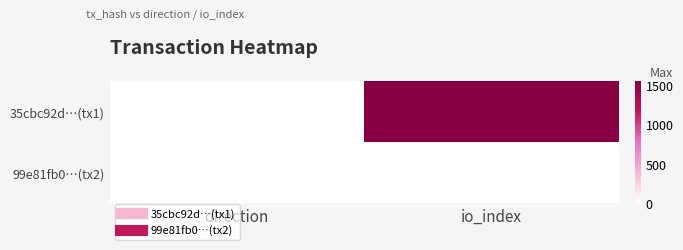

How many distinct data groups are displayed?

2